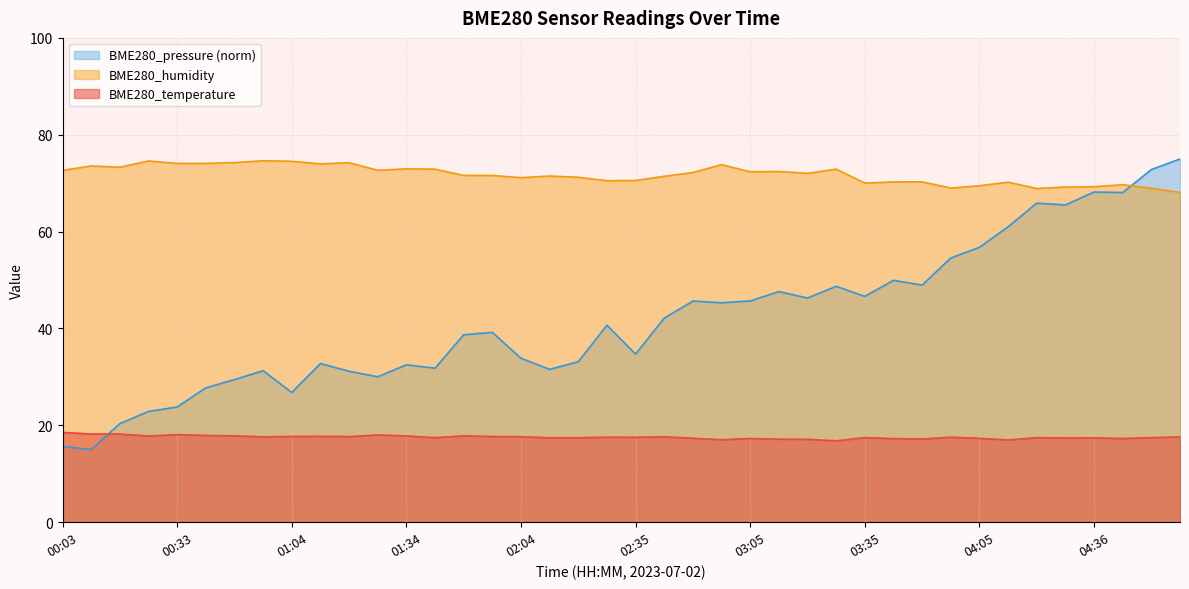

How many lines are shown in the chart?

3